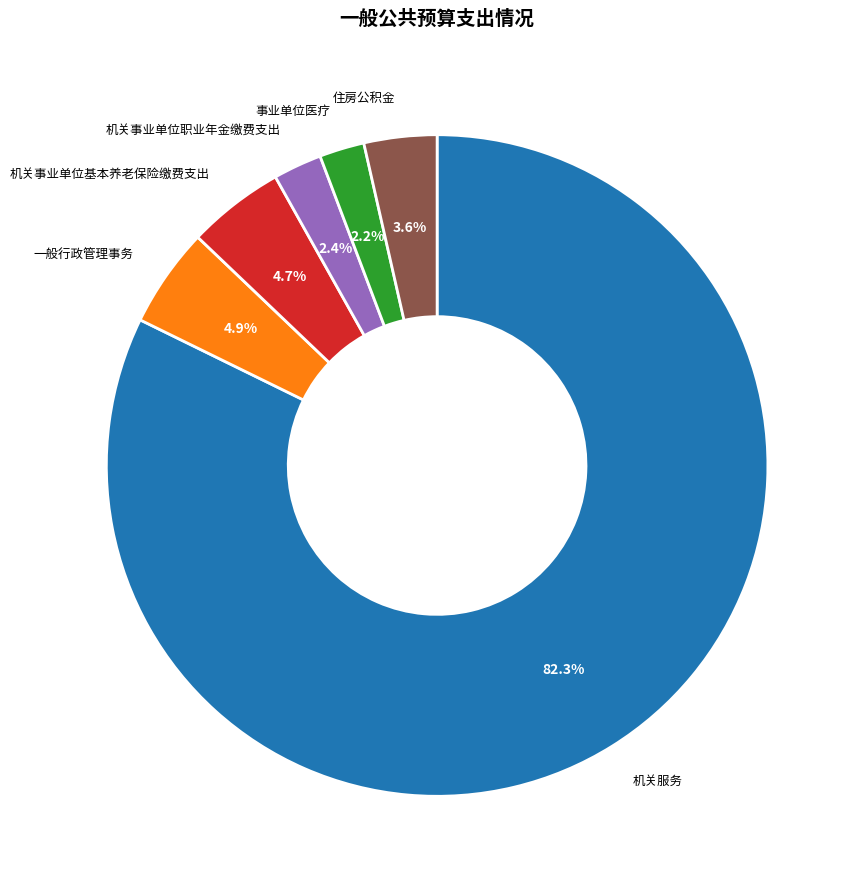

Which slice is the largest?

机关服务